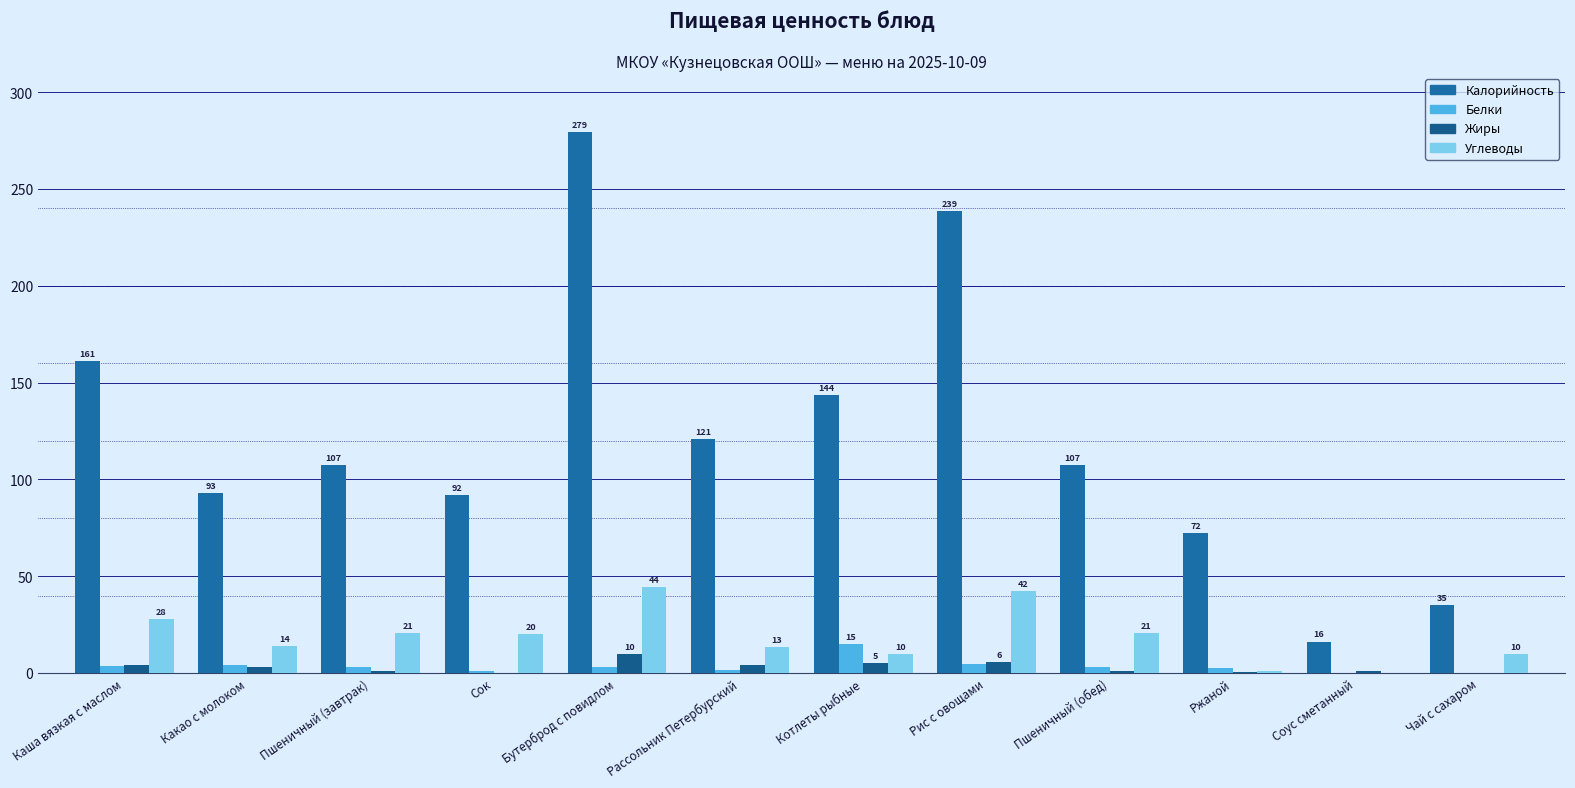

How many data points does each series have?

12